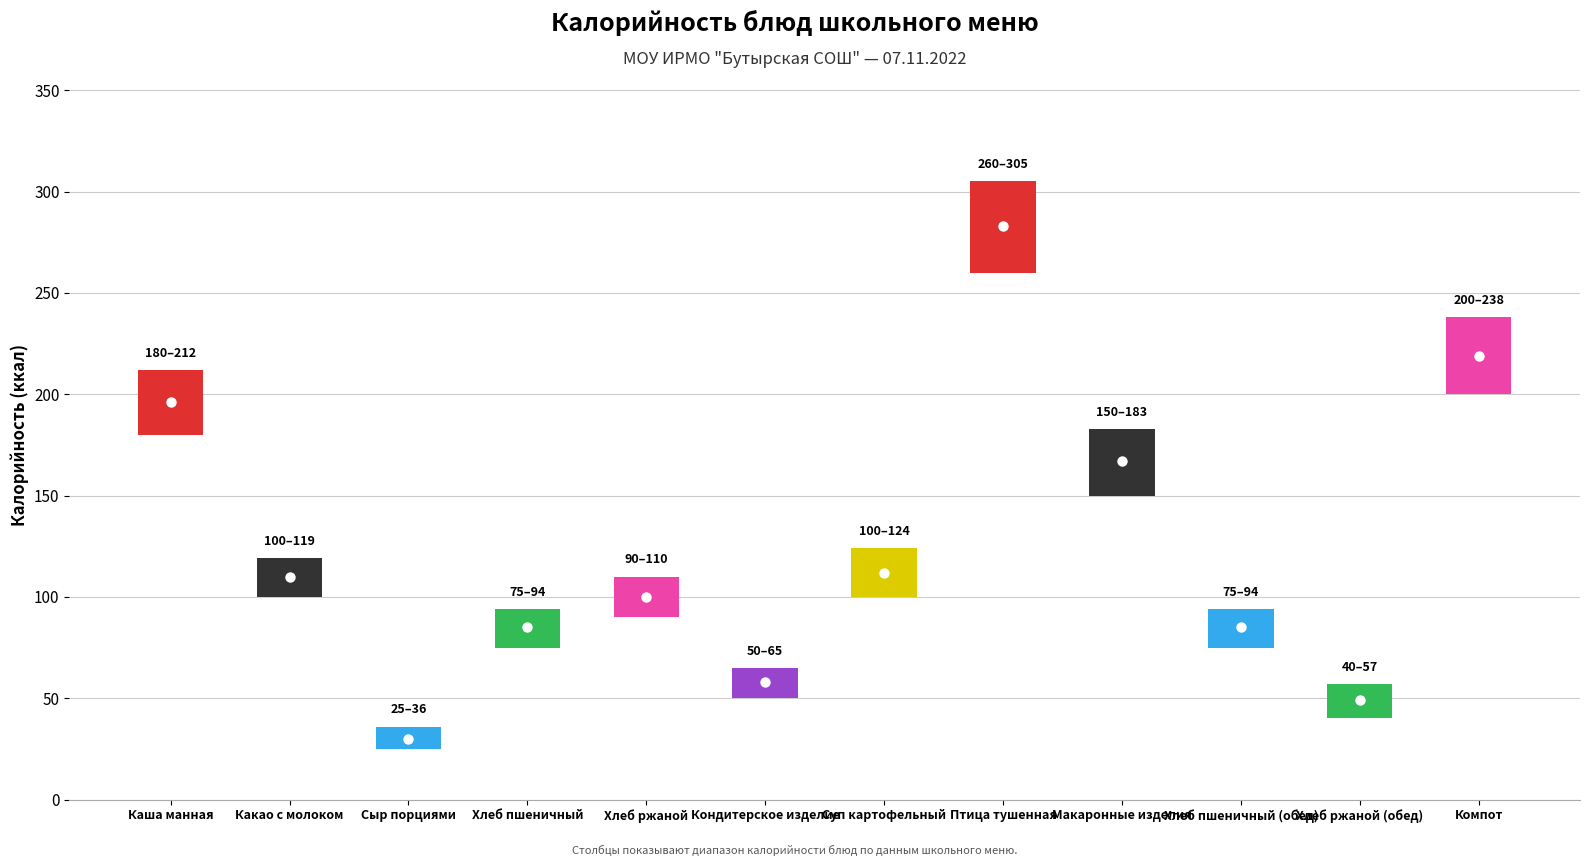

Where is the data nearest to the value 170?

Макаронные изделия